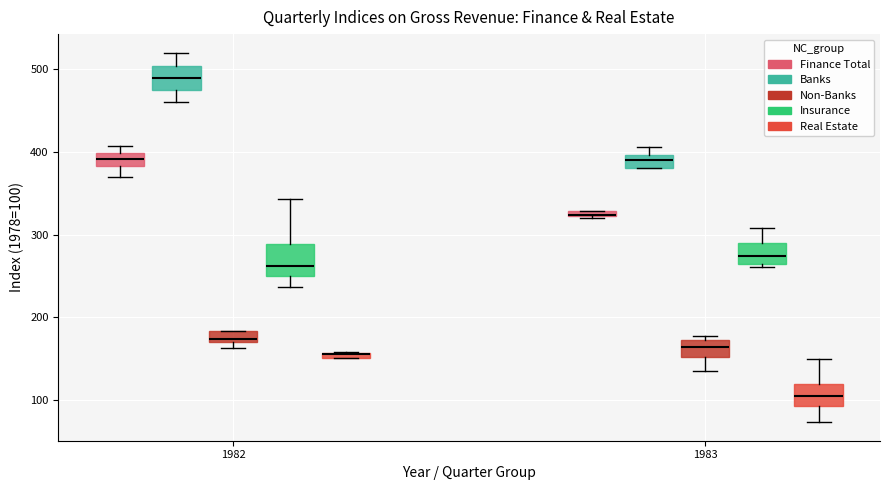

Where does the median line of the box for 1983 (Banks) sit on the y-axis? The values are not printed on the chart, so give them approximately, as read against the axis.

390